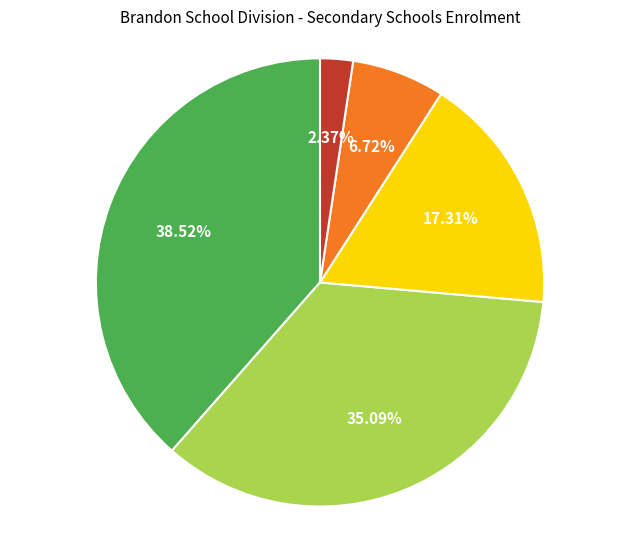

Does any single category account for the majority?

No